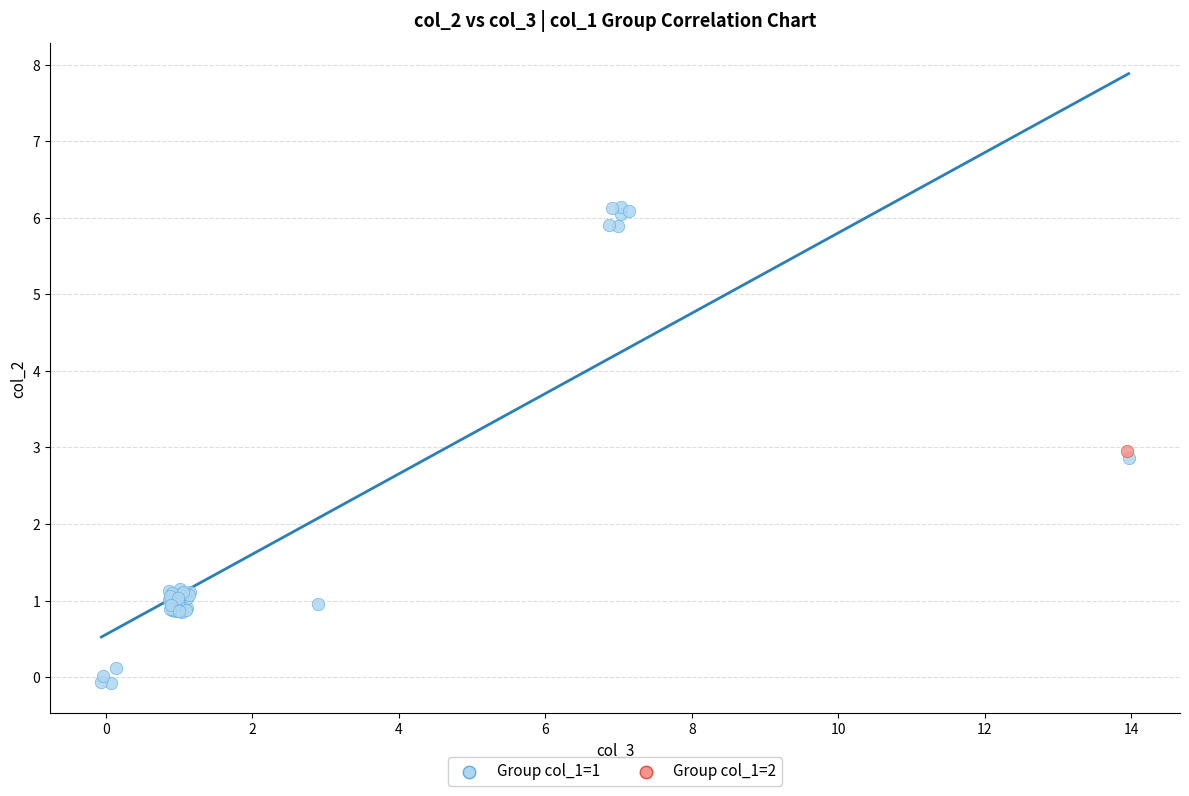

What are all the series names shown in the legend?

Group col_1=1, Group col_1=2